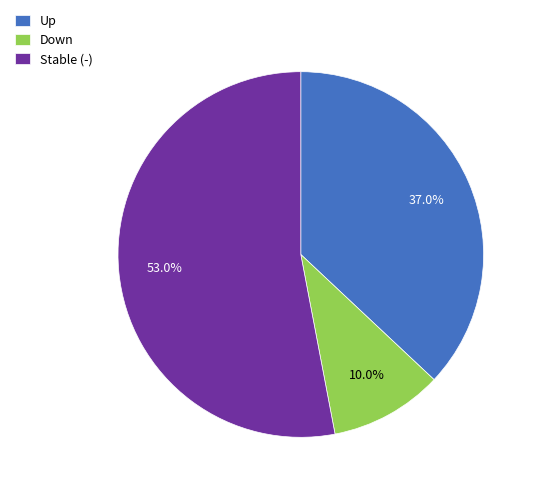

What is the largest slice in the pie chart?

Stable (-)